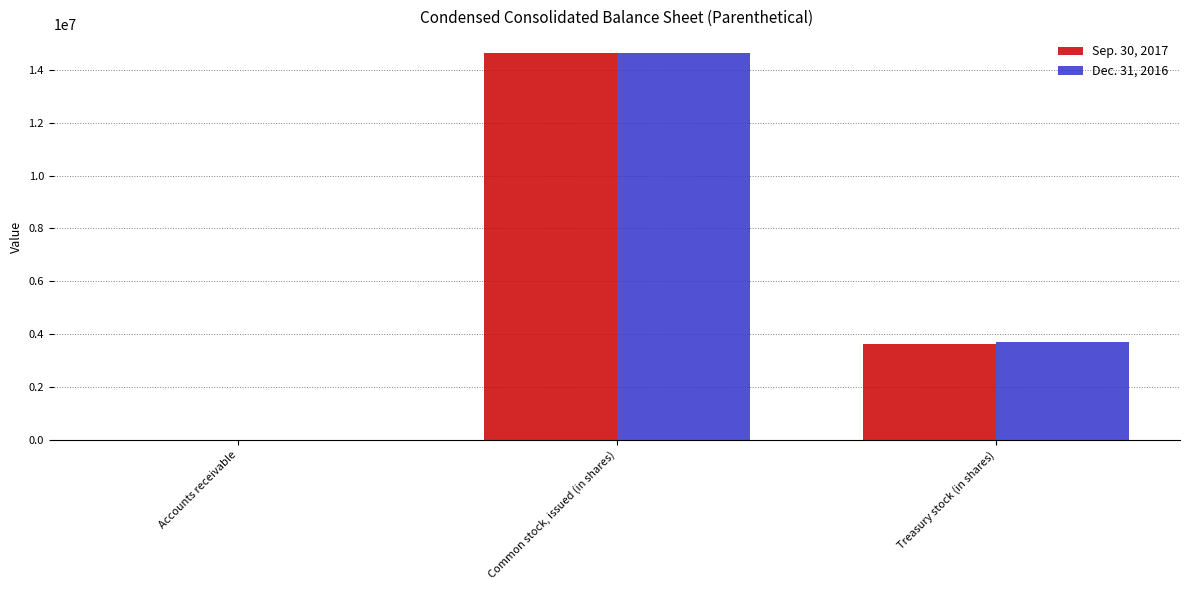

At which category is the sum across all series the highest?

Common stock, issued (in shares)